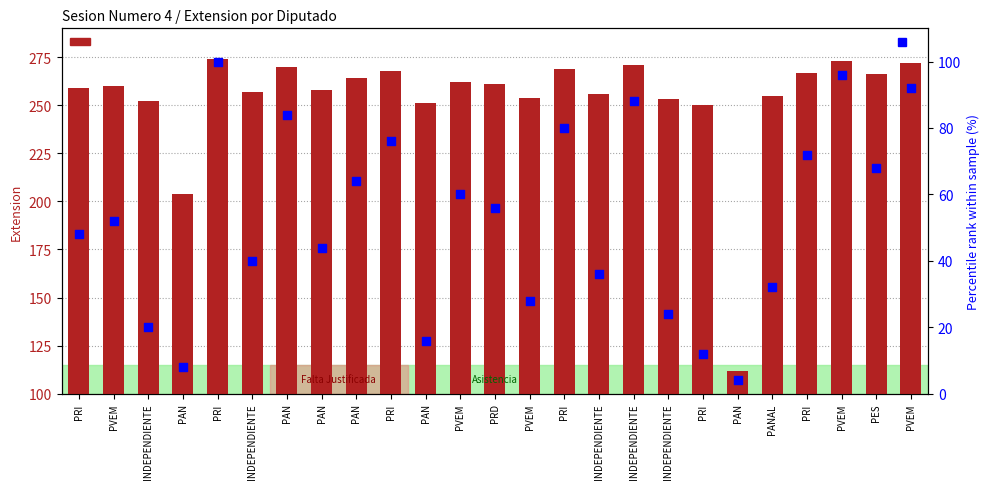

At which category is the sum across all series the highest?

PRI